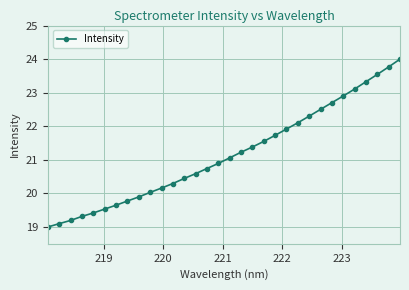

What is the value of the 27th point from the left?

22.9